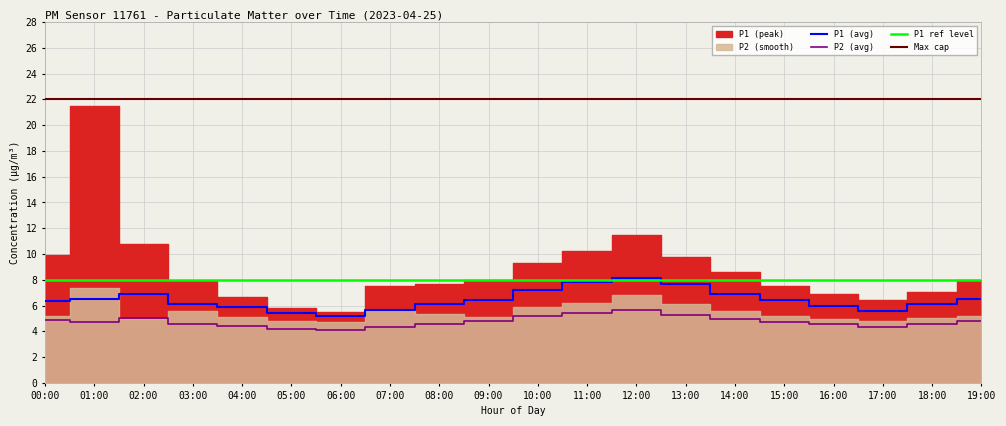

What is the difference between the maximum and minimum values in the P2 series?

1.6